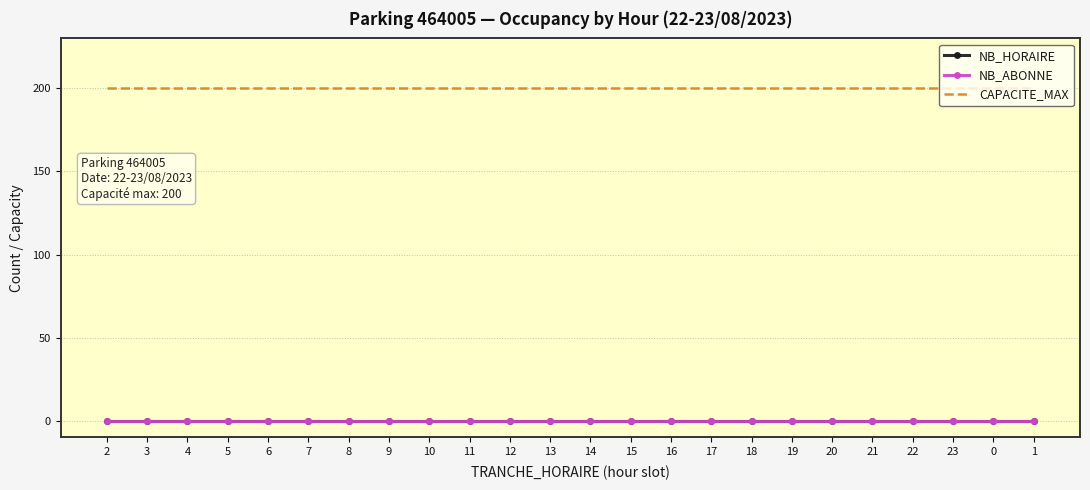

True or false: NB_ABONNE and NB_HORAIRE intersect in this chart.

False